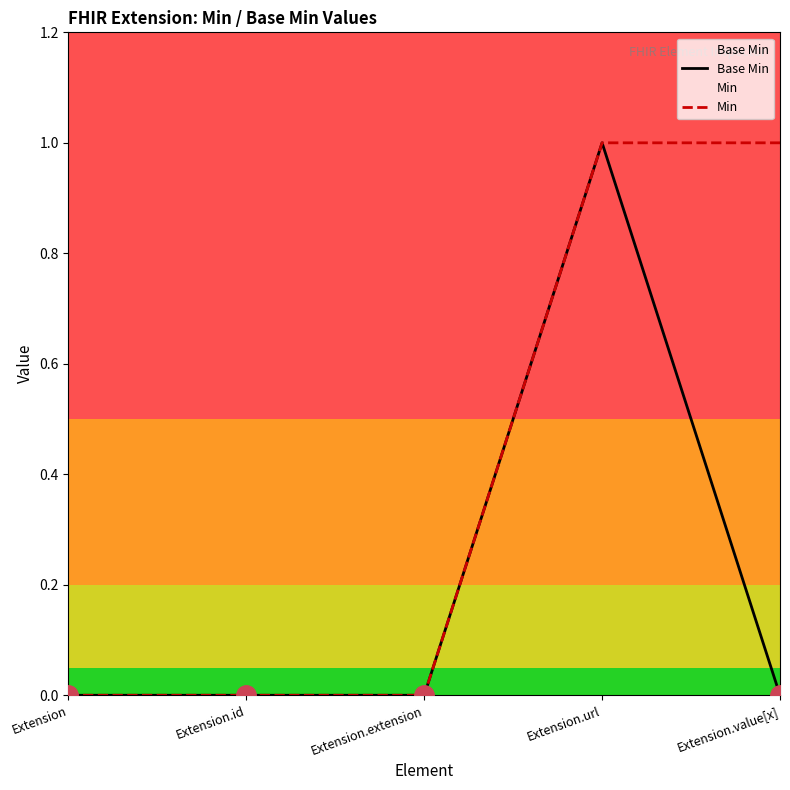

What position from the left is Extension.url?

4